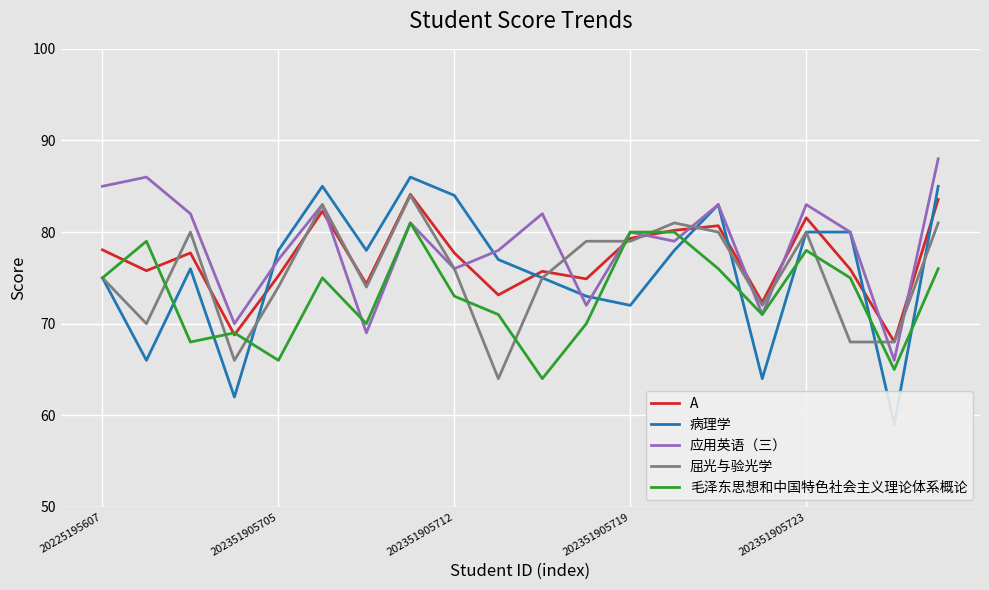

The 毛泽东思想和中国特色社会主义理论体系概论 series shows 29.3 at 202351905719. True or false?

False